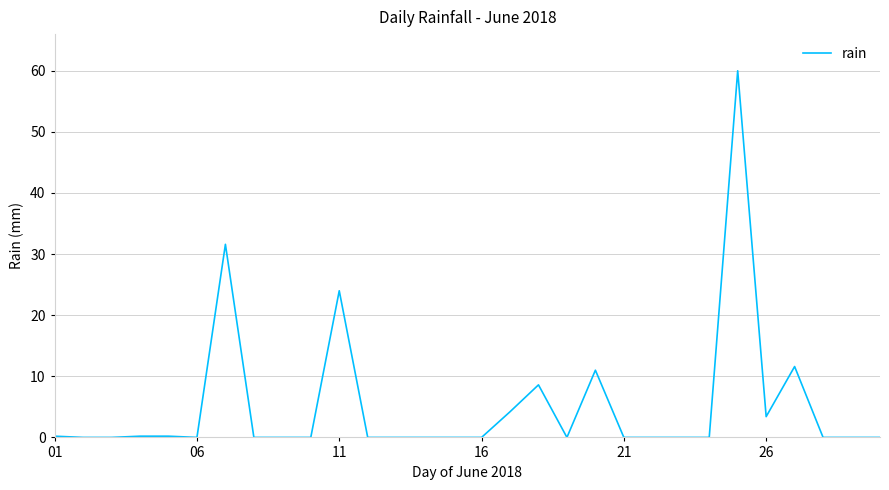

What is the difference between the maximum and minimum values?

60.0